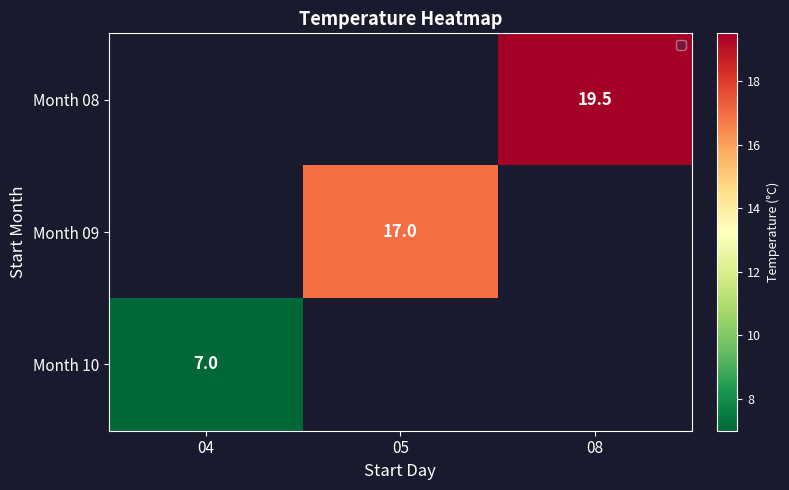

True or false: Month 10 has a value of 7.0 at 04.

True